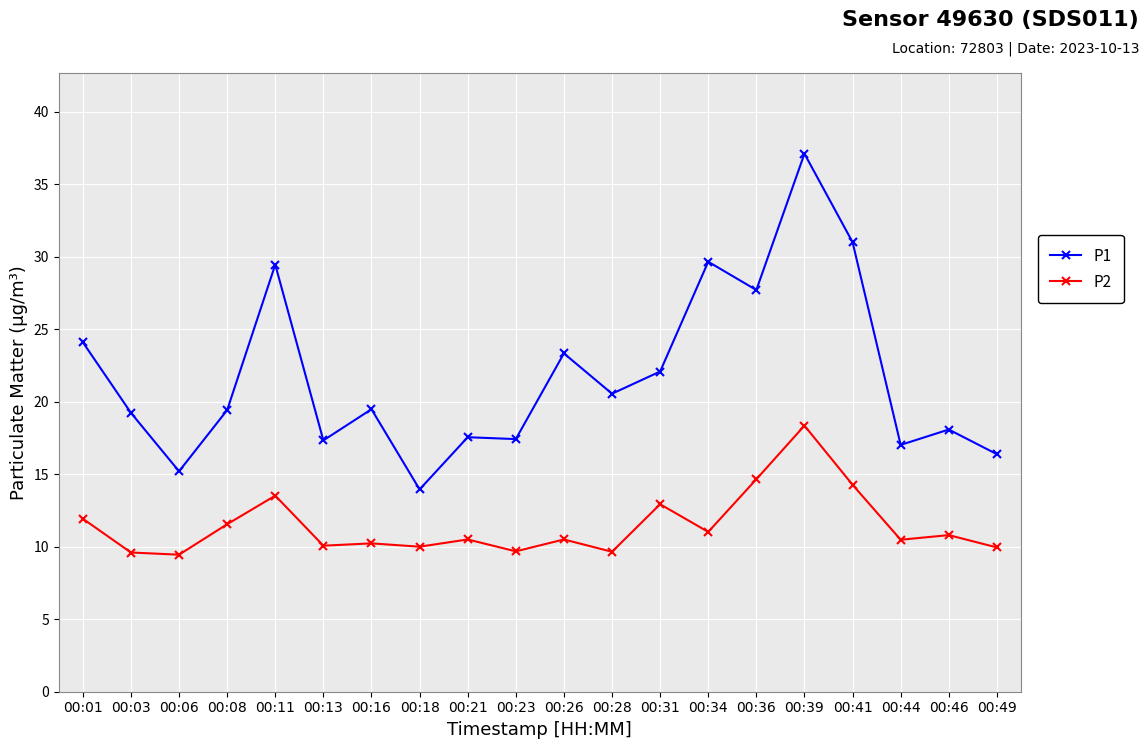

In P2, how many points are higher than both neighbors (excluding endpoints)?

7